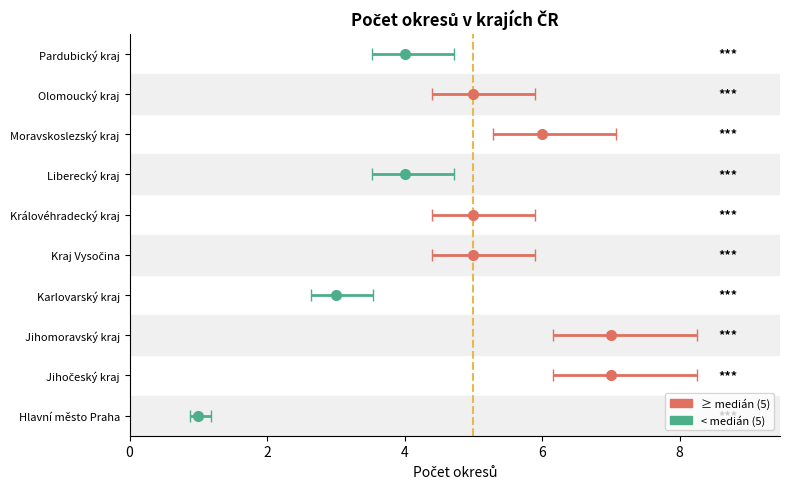

What is the sum of all values?

47